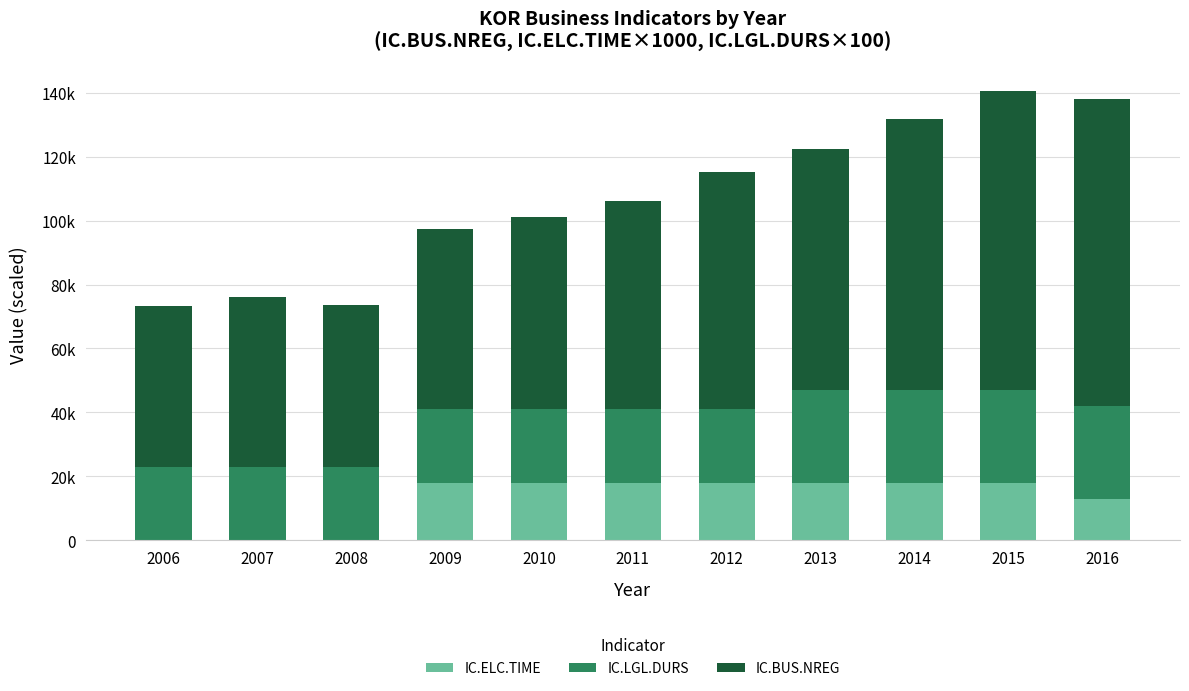

Which has a higher value, 2009 or 2006?

2009